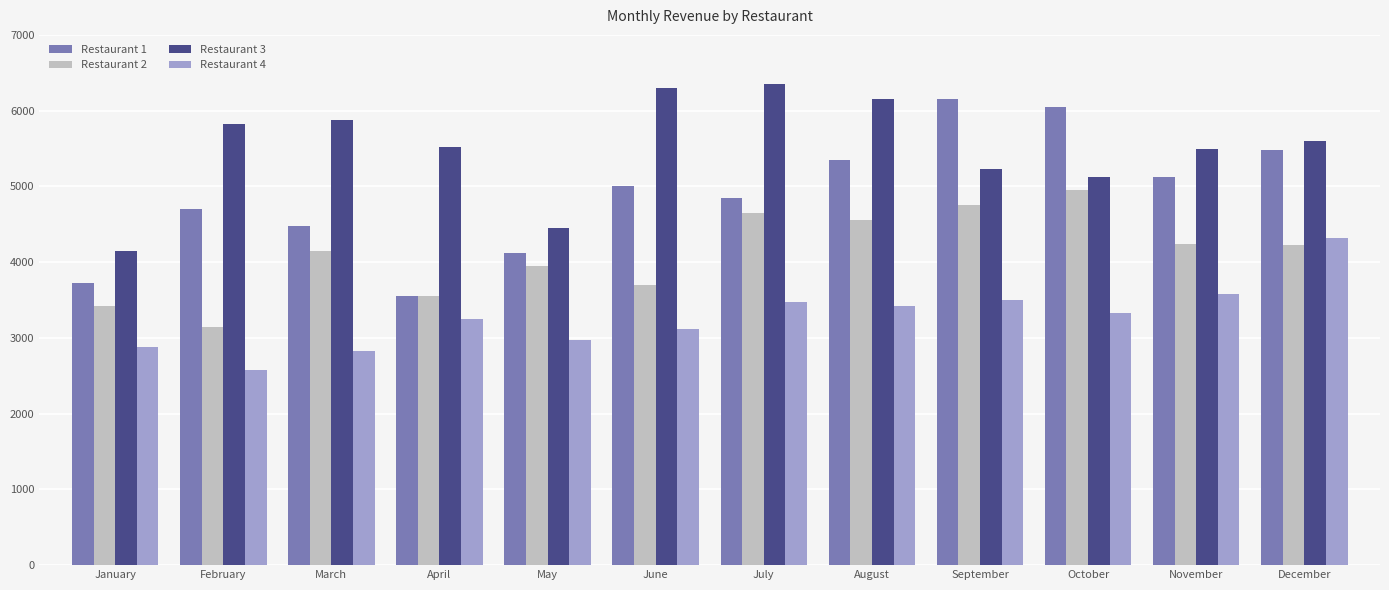

Read the Restaurant 4 value at April, to the nearest 50.

3250